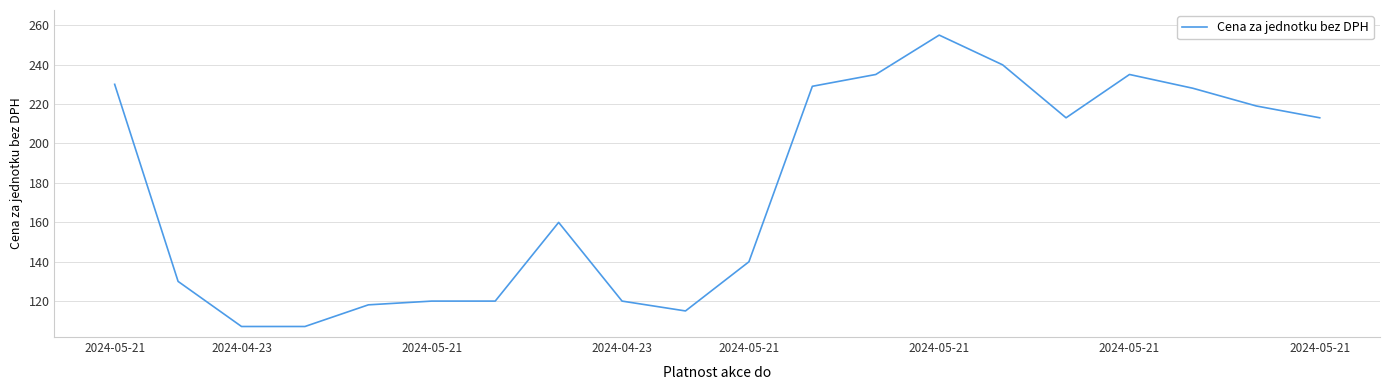

What is the greatest value displayed?

255.0